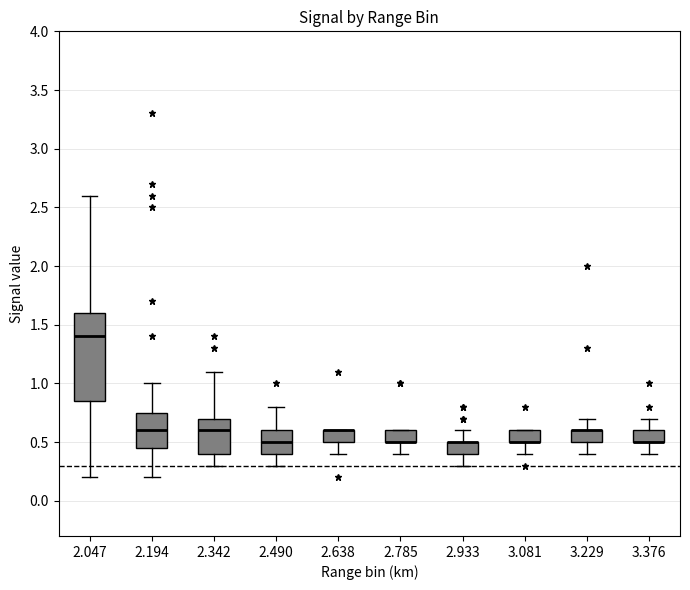

Where is the lower edge of the box at x = 3.229 on the y-axis? The values are not printed on the chart, so give them approximately, as read against the axis.

0.50